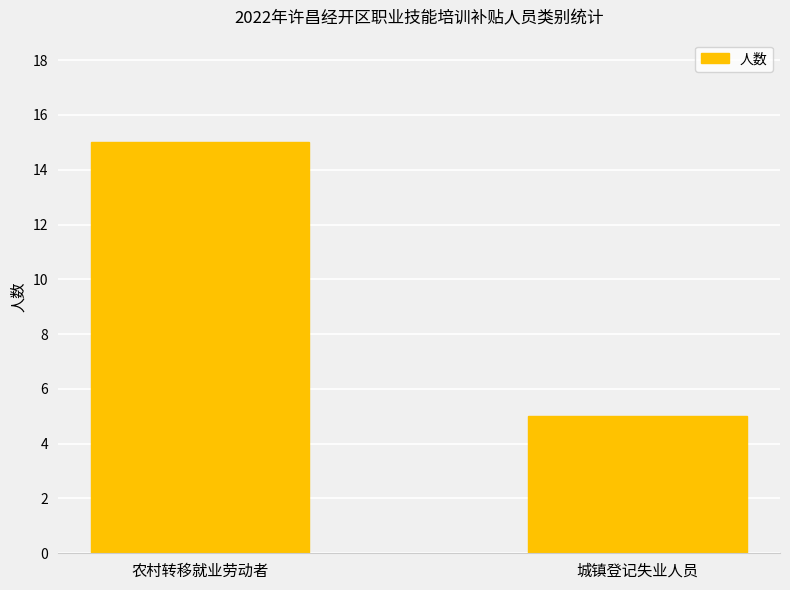

What is the sum of the values at 农村转移就业劳动者 and 城镇登记失业人员?

20